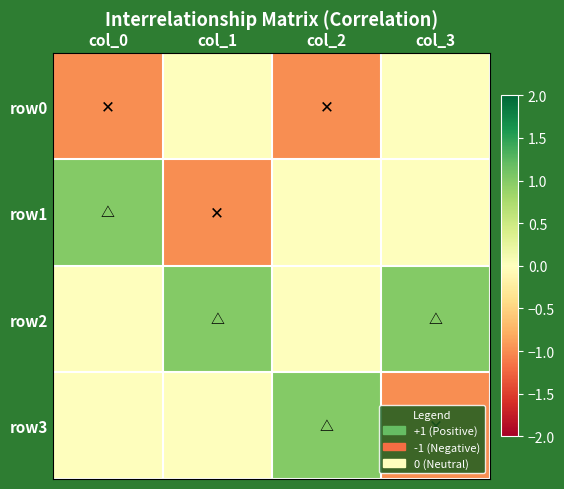

What is the minimum value shown in the chart?

-1